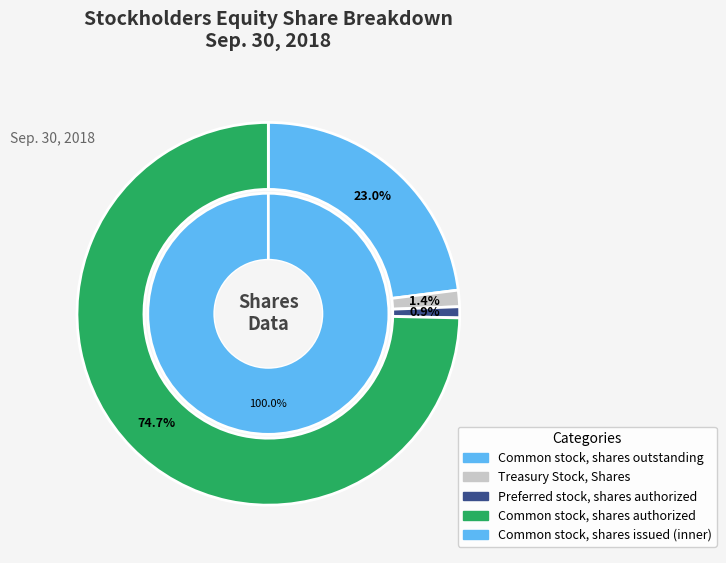

How many slices are in this pie chart?

4